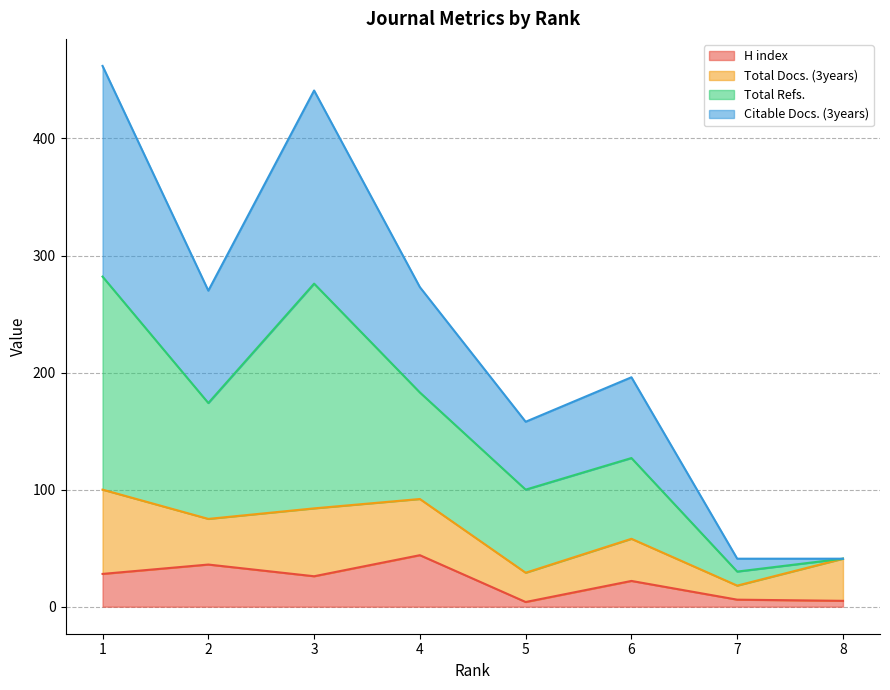

True or false: H index has more than 0 points higher than both neighbors.

True